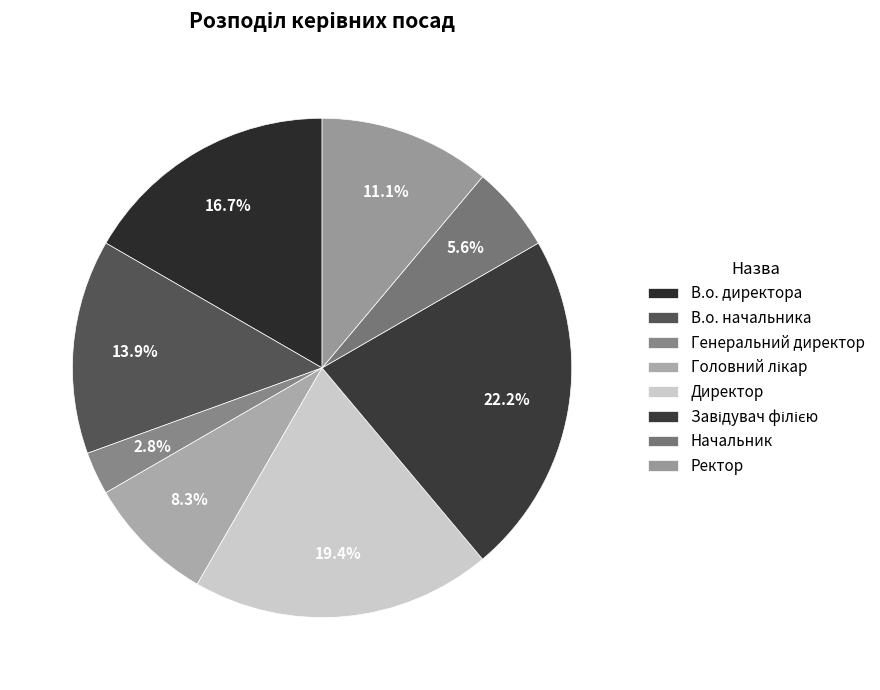

How many segments does this pie chart have?

8